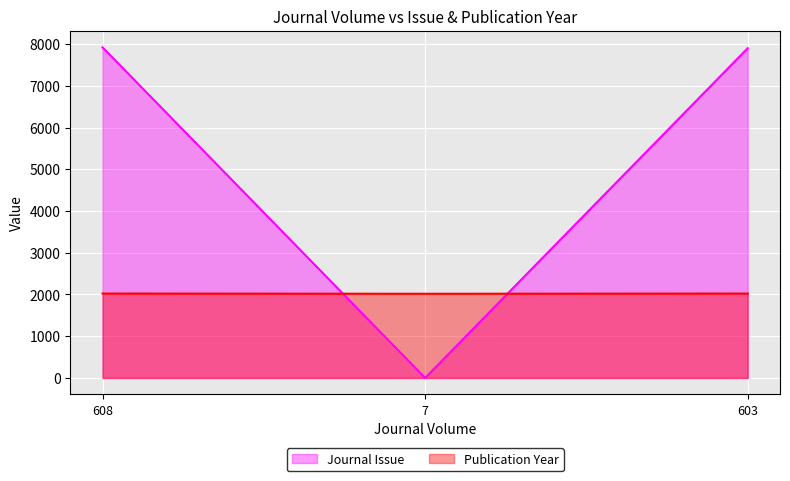

At which label is Publication Year closest to 2019?

7